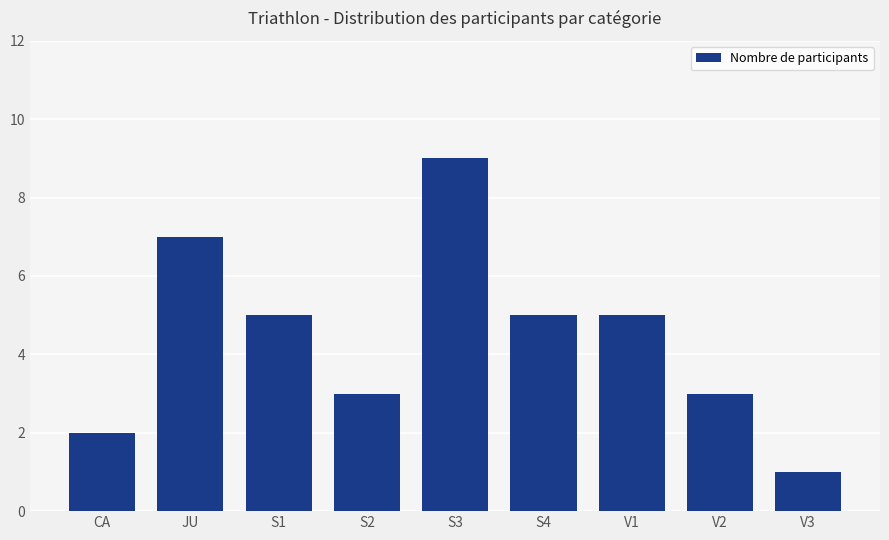

What is the sum of all values?

40